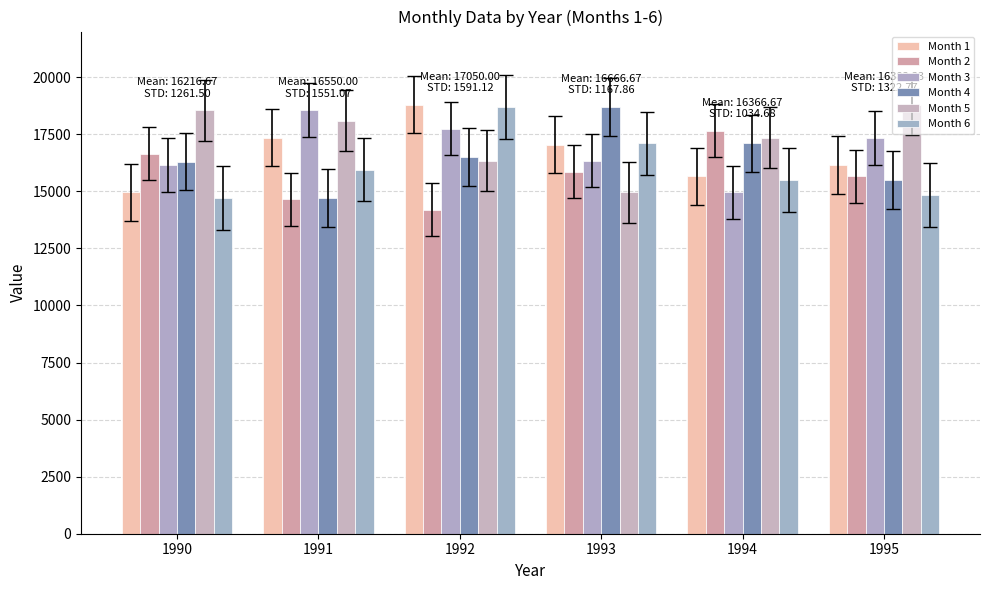

The Month 3 series shows 4800 at 1994. True or false?

False